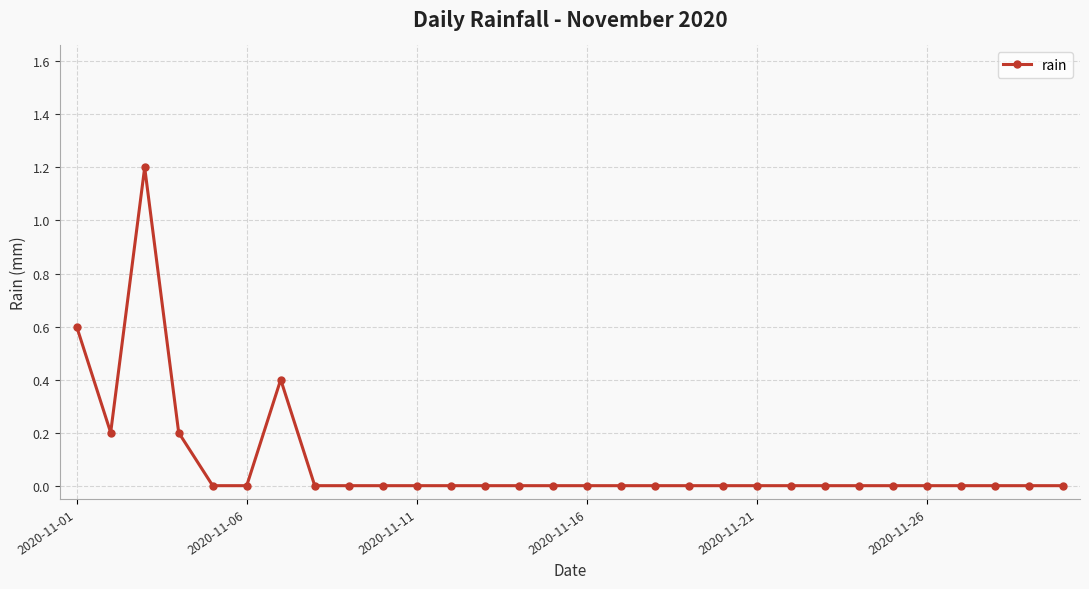

Reading left to right, transcribe all the data shown in this chart.

0.6	0.2	1.2	0.2	0.0	0.0	0.4	0.0	0.0	0.0	0.0	0.0	0.0	0.0	0.0	0.0	0.0	0.0	0.0	0.0	0.0	0.0	0.0	0.0	0.0	0.0	0.0	0.0	0.0	0.0